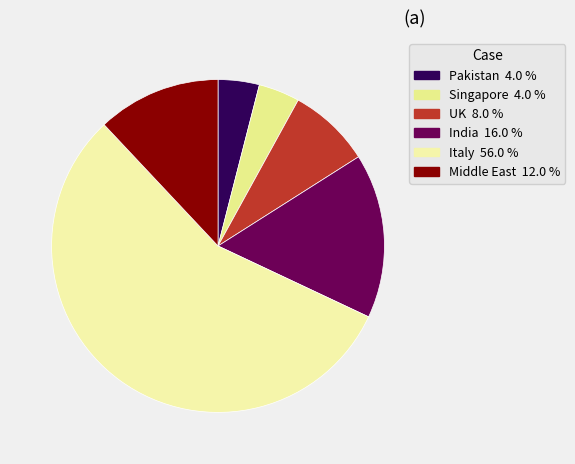

How many slices are in this pie chart?

6